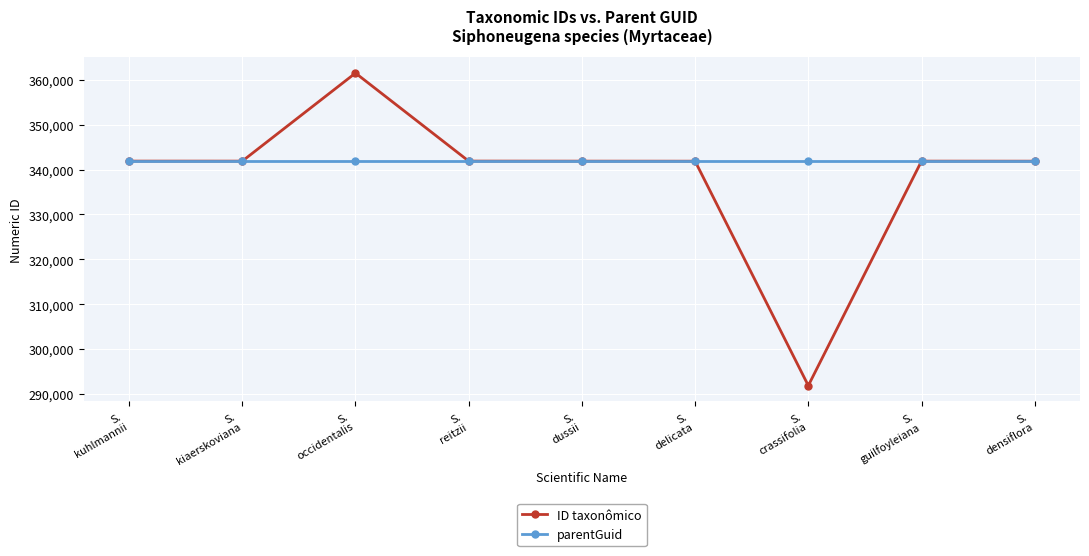

What is the maximum value shown in the chart?

361492